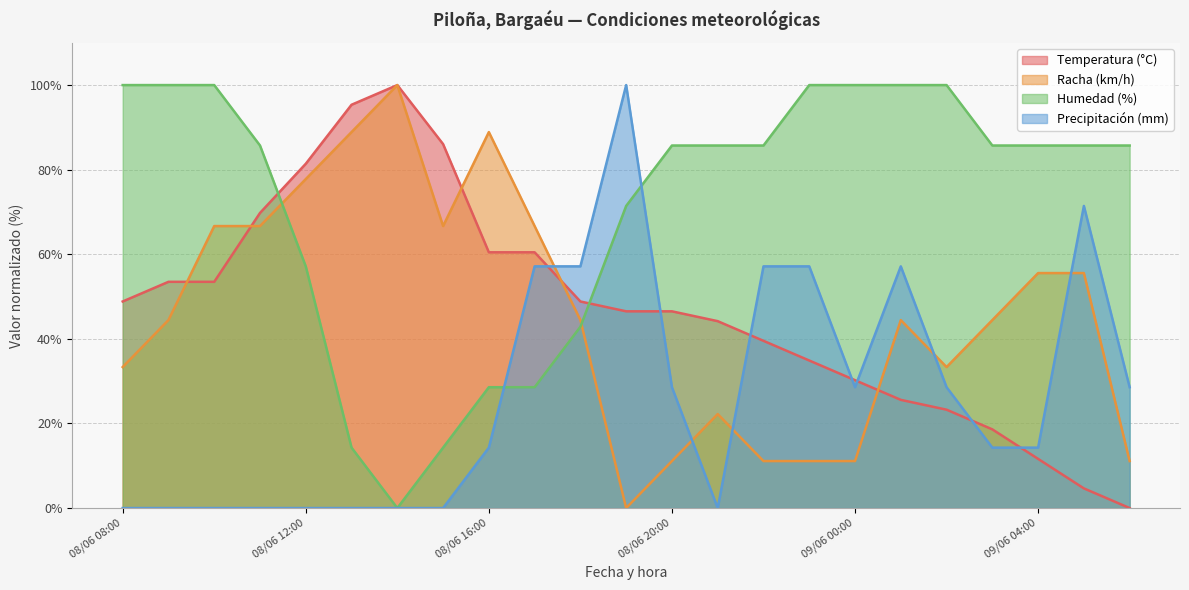

The value of Precipitación (mm) at 08/06 15:00 is 0.0. True or false?

True